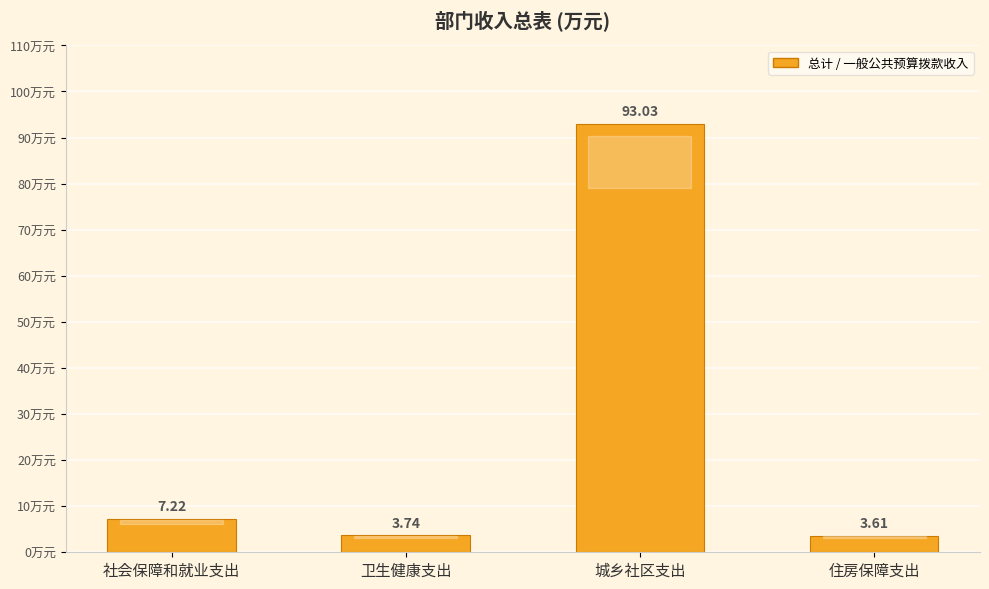

What is the difference between the maximum and minimum values?

89.4